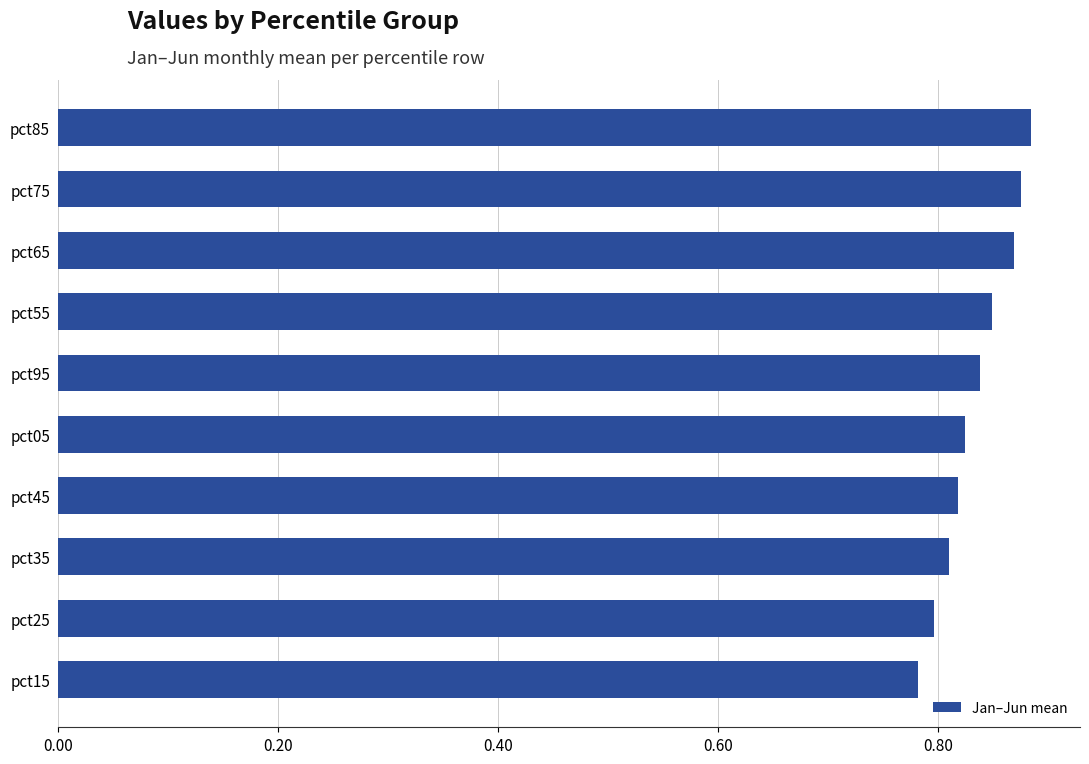

Which has a higher value, pct75 or pct95?

pct75